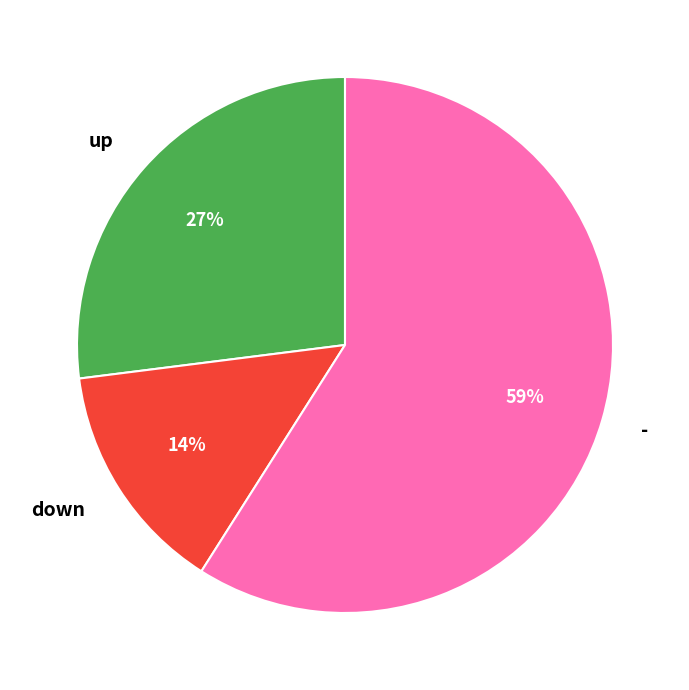

Count the number of slices in the pie.

3